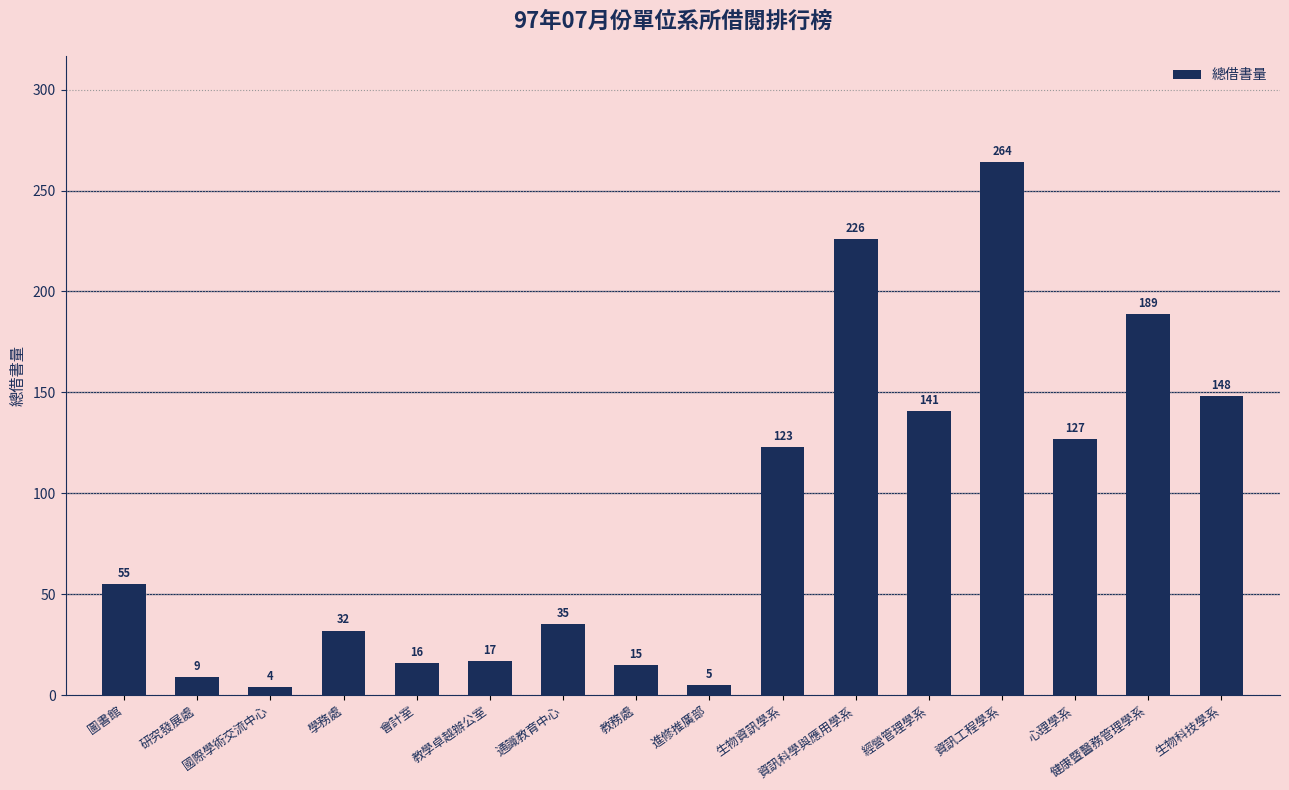

Between 進修推廣部 and 生物科技學系, which is larger?

生物科技學系